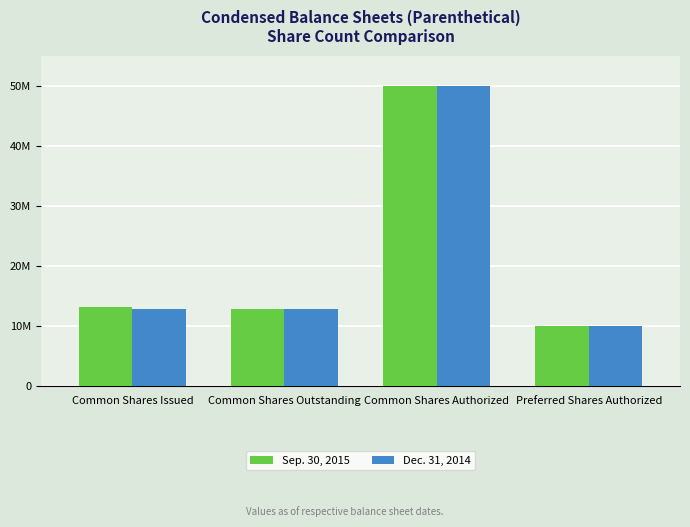

What is the label of the 2nd bar from the left?

Common Shares Outstanding